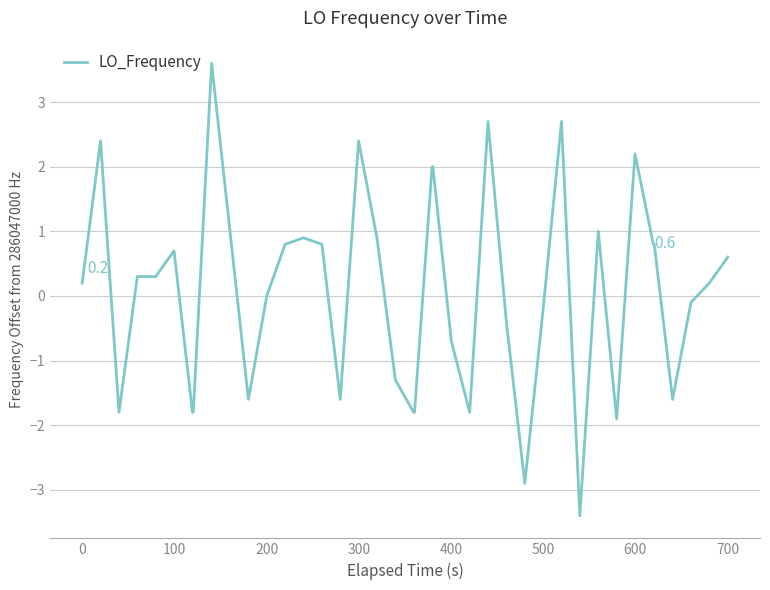

What is the difference between the maximum and minimum values?

7.0